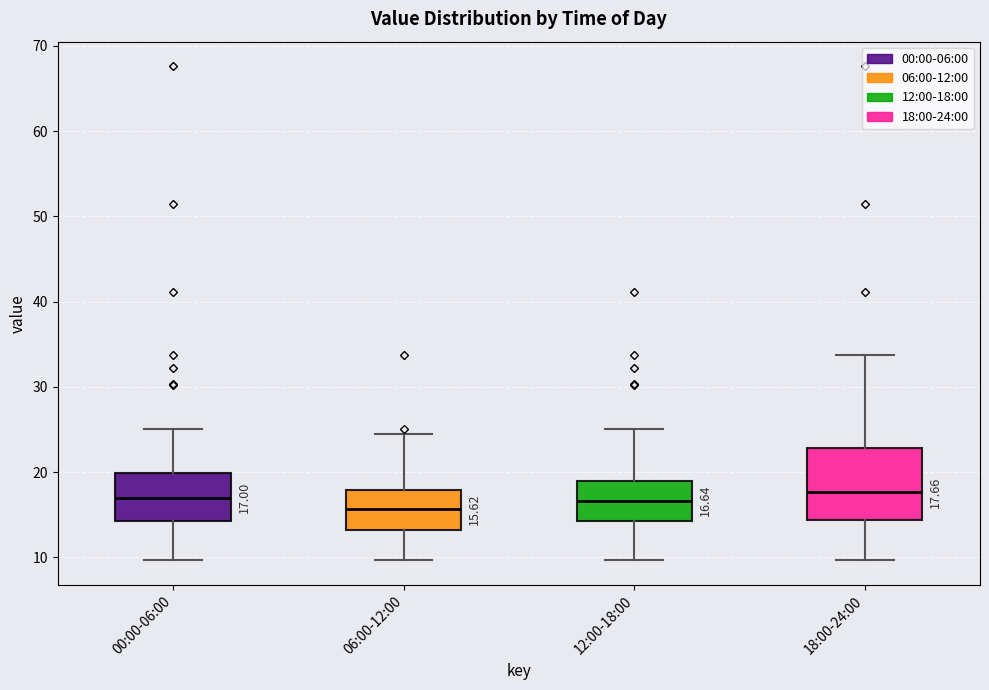

Which box is the tallest, from its lower edge to its upper edge?

18:00-24:00